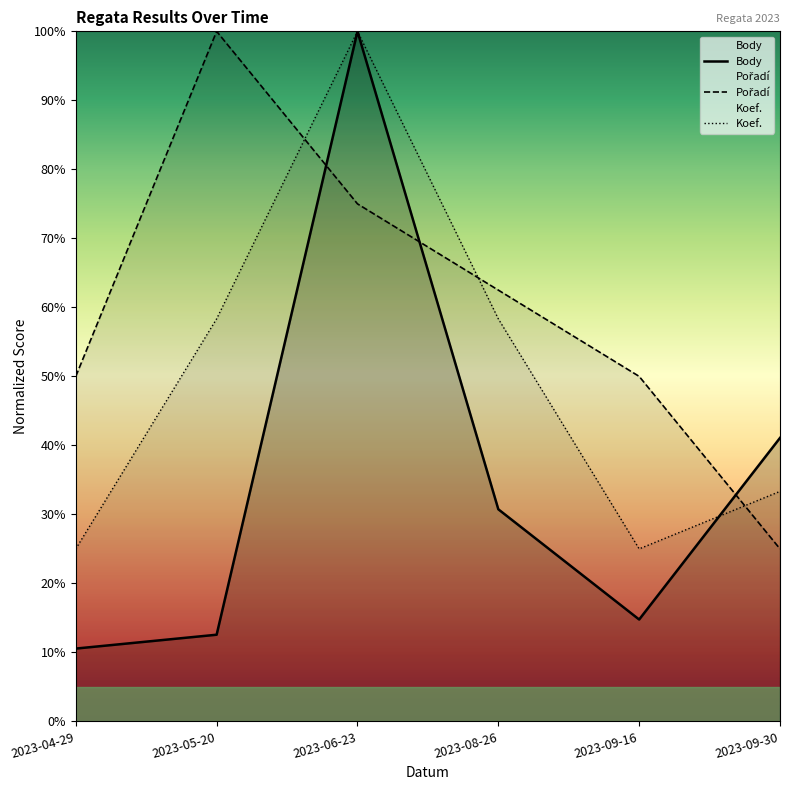

At which label does Body first exceed 30?

2023-06-23